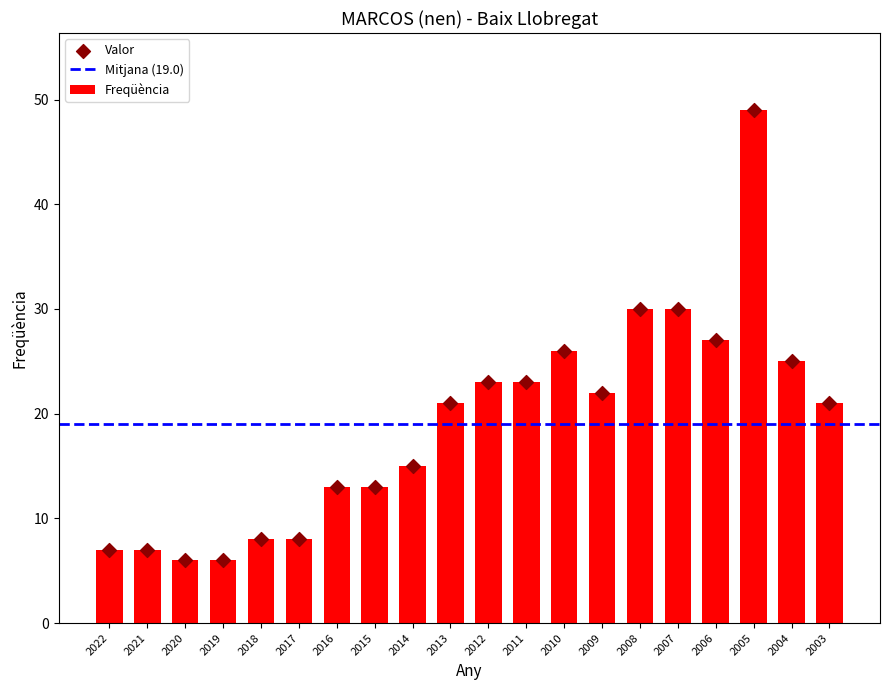

Between 2015 and 2004, which is larger?

2004